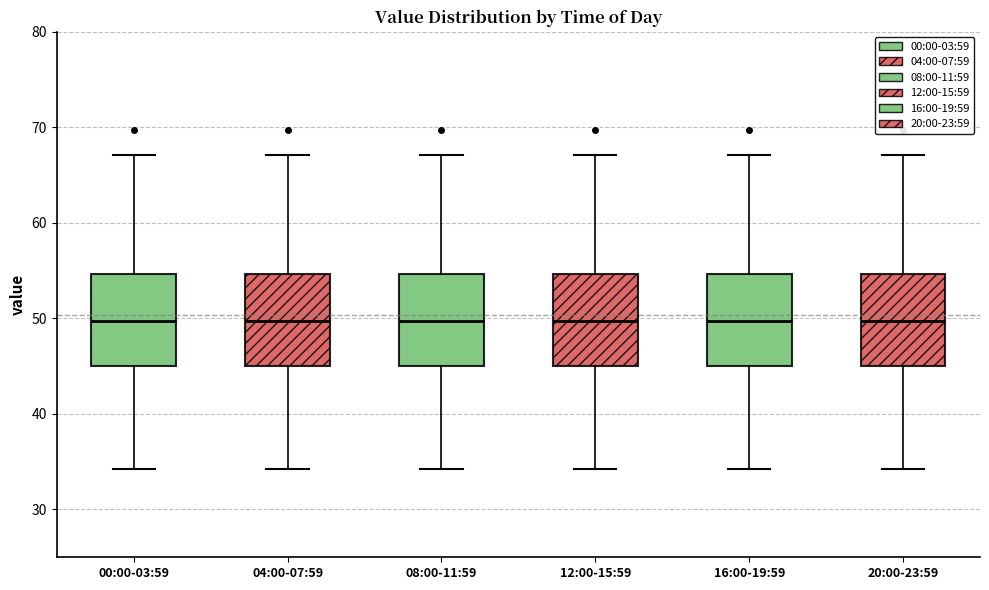

Reading left to right, read every box against the y-axis: the position of its median line, the range the box covers, and the ends of its whiskers. The values are not printed on the chart, so give them approximately, as read against the axis.

00:00-03:59: median 50, box 45 to 55, whiskers 34 to 67
04:00-07:59: median 50, box 45 to 55, whiskers 34 to 67
08:00-11:59: median 50, box 45 to 55, whiskers 34 to 67
12:00-15:59: median 50, box 45 to 55, whiskers 34 to 67
16:00-19:59: median 50, box 45 to 55, whiskers 34 to 67
20:00-23:59: median 50, box 45 to 55, whiskers 34 to 67